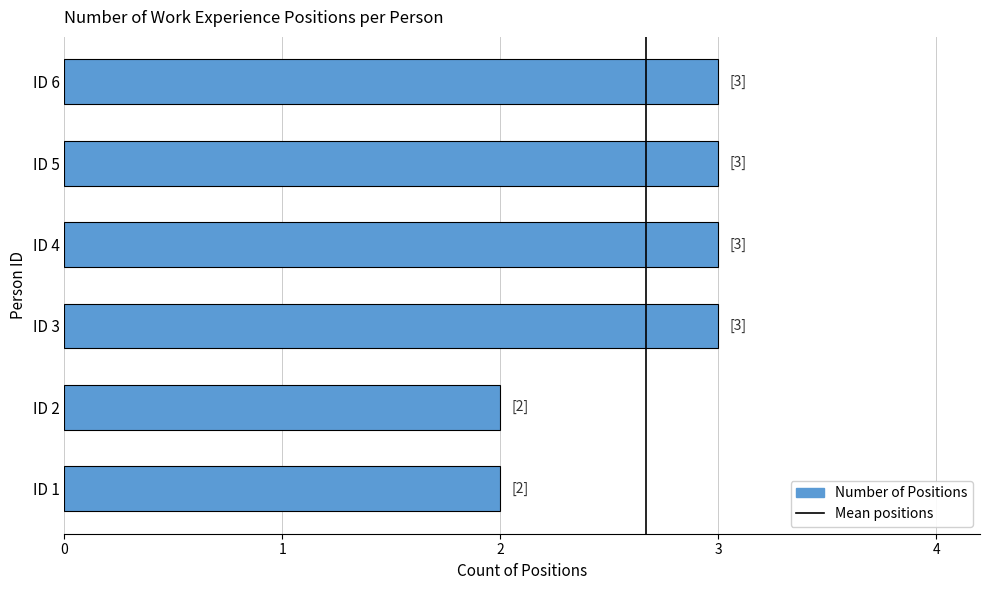

What is the difference between the maximum and second lowest values?

1